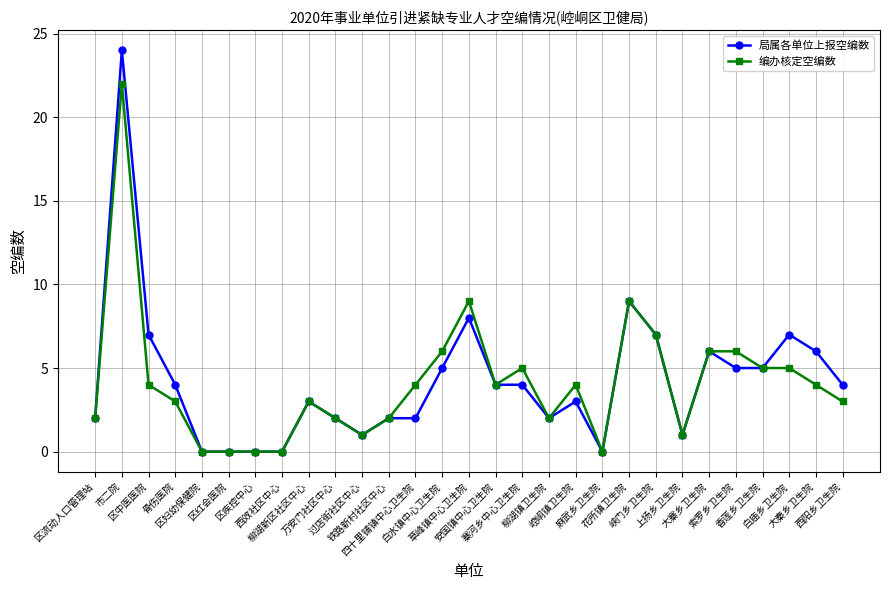

Reading left to right, extract all data points from this chart.

局属各单位上报空编数: 2	24	7	4	0	0	0	0	3	2	1	2	2	5	8	4	4	2	3	0	9	7	1	6	5	5	7	6	4
编办核定空编数: 2	22	4	3	0	0	0	0	3	2	1	2	4	6	9	4	5	2	4	0	9	7	1	6	6	5	5	4	3